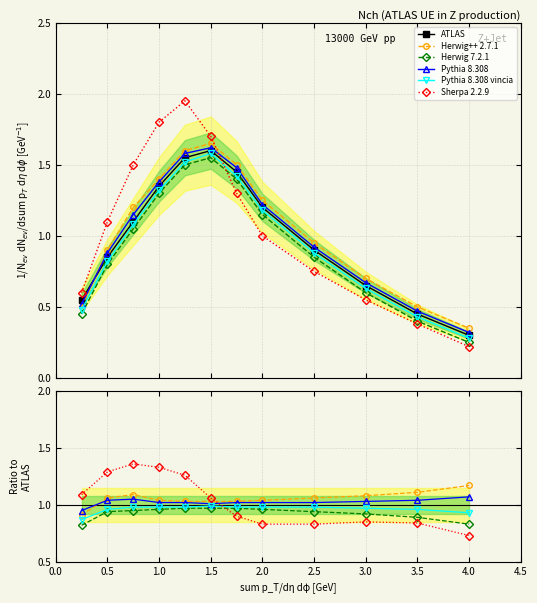

At 4.0, list the series in order from largest to smallest.

Herwig++ 2.7.1, Pythia 8.308, Pythia 8.308 vincia, Herwig 7.2.1, Sherpa 2.2.9, ATLAS